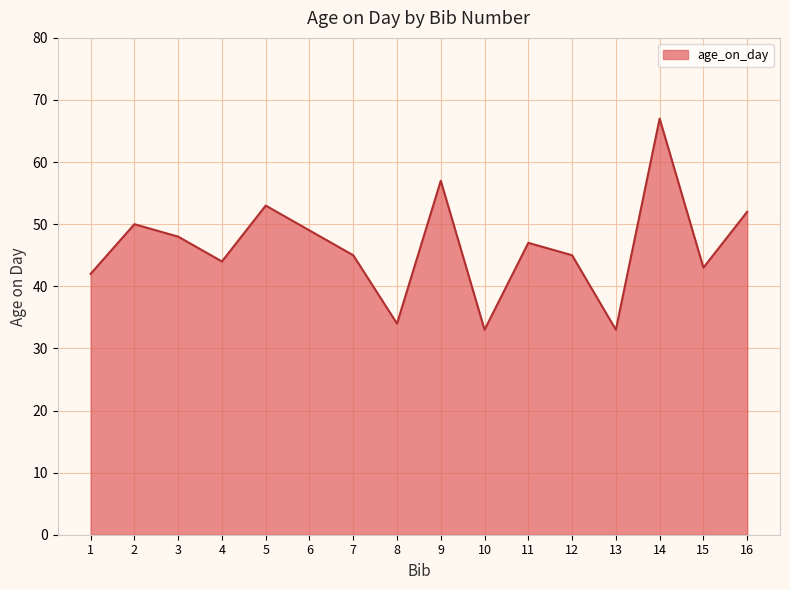

Count the number of categories in the chart.

16